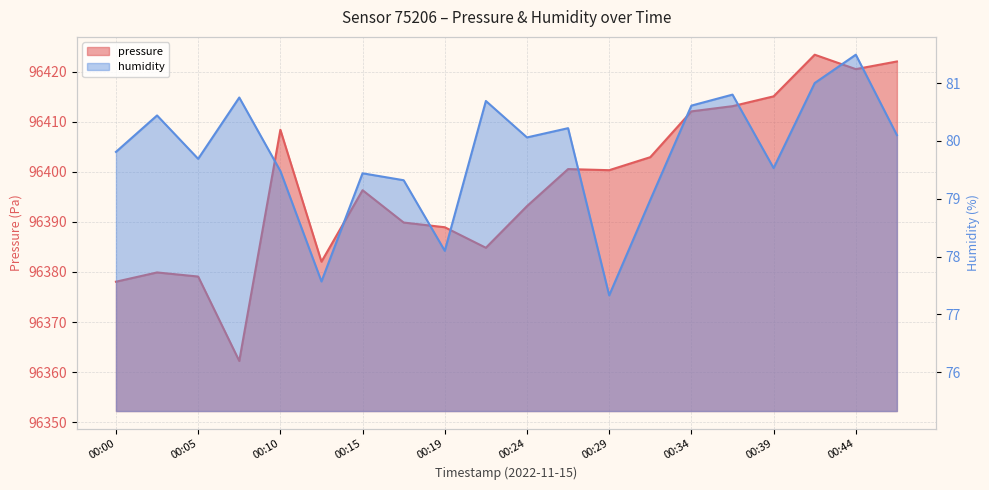

True or false: humidity and pressure intersect in this chart.

False